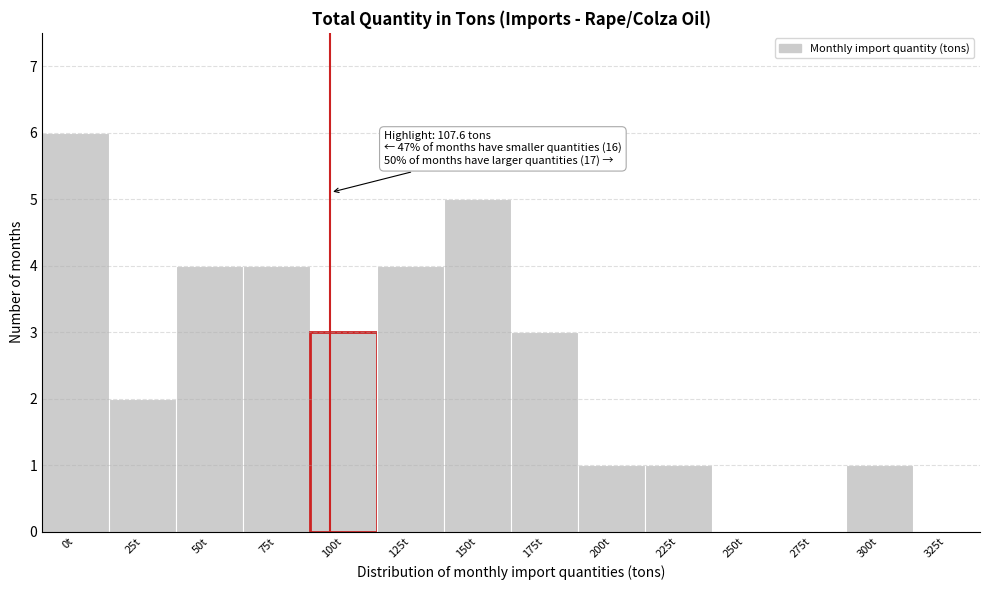

Reading right to left, what are all the values shown in this chart?

325t=0	300t=1	275t=0	250t=0	225t=1	200t=1	175t=3	150t=5	125t=4	100t=3	75t=4	50t=4	25t=2	0t=6